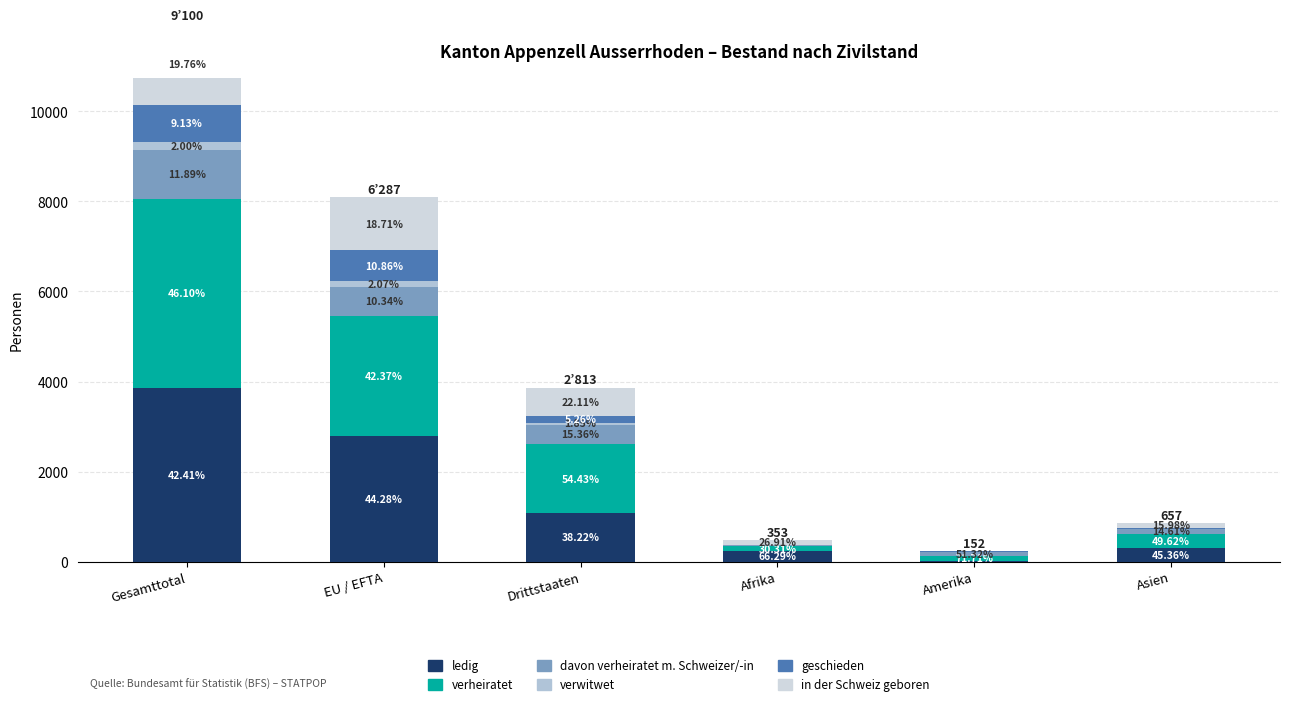

At which category is the sum across all series the highest?

Gesamttotal